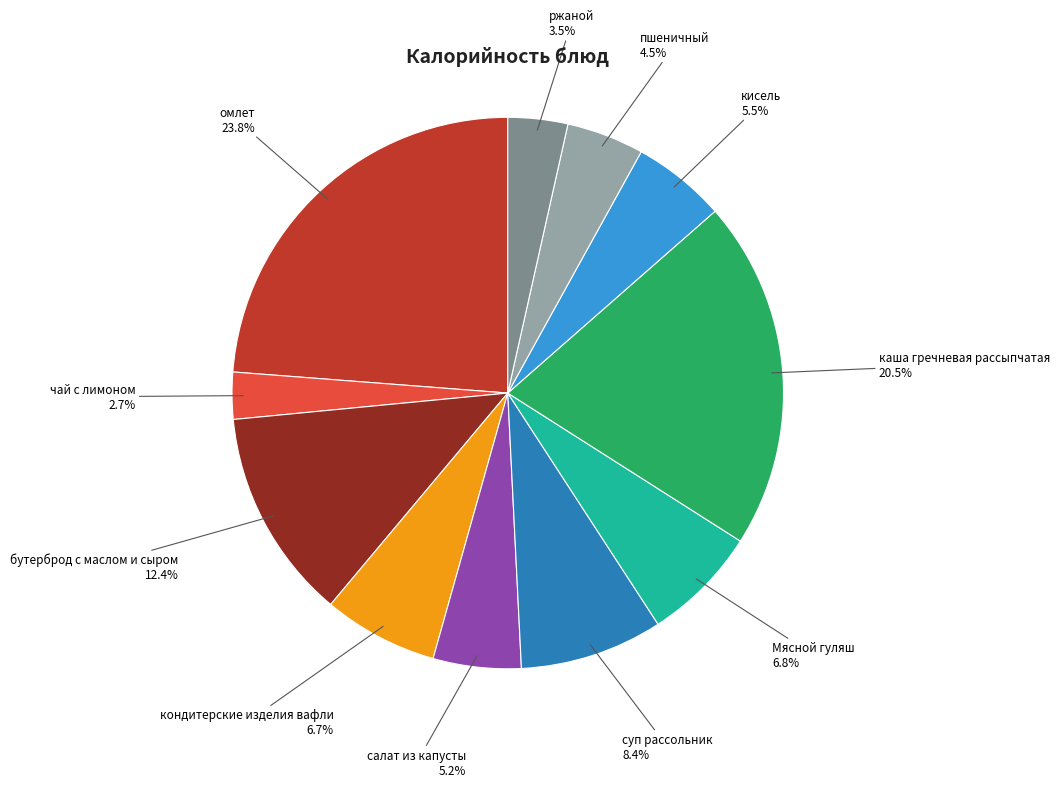

To the nearest percent, what is the average slice percentage?

9%